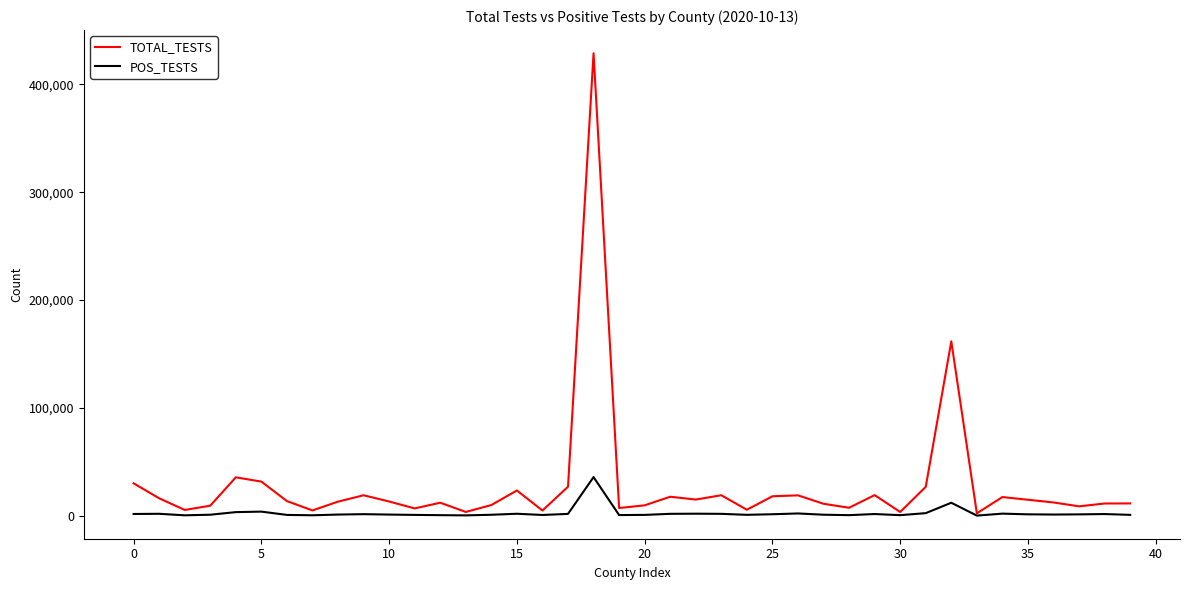

True or false: TOTAL_TESTS has more than 2 interior local peaks.

True